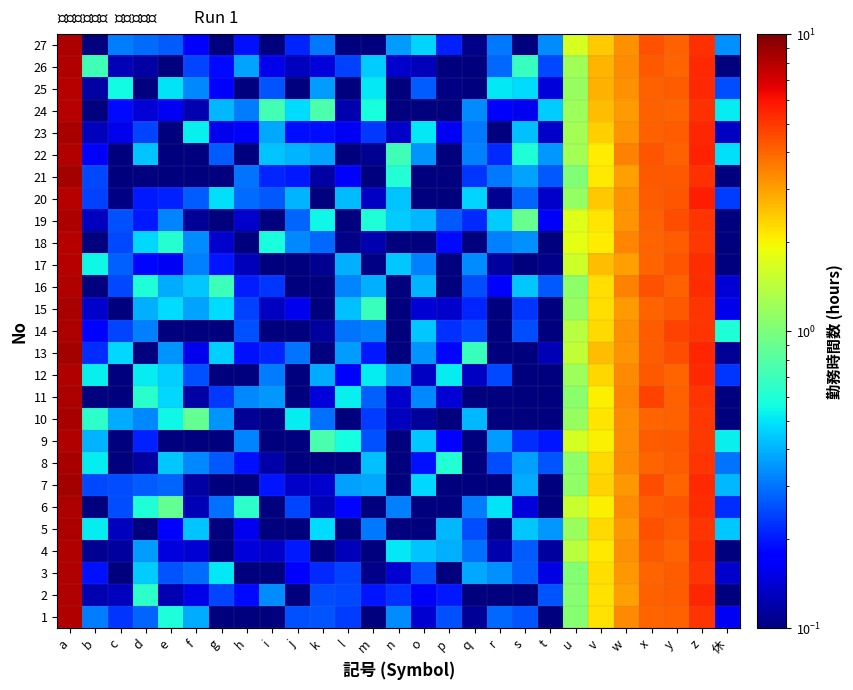

Between n and 休, which is larger?

n